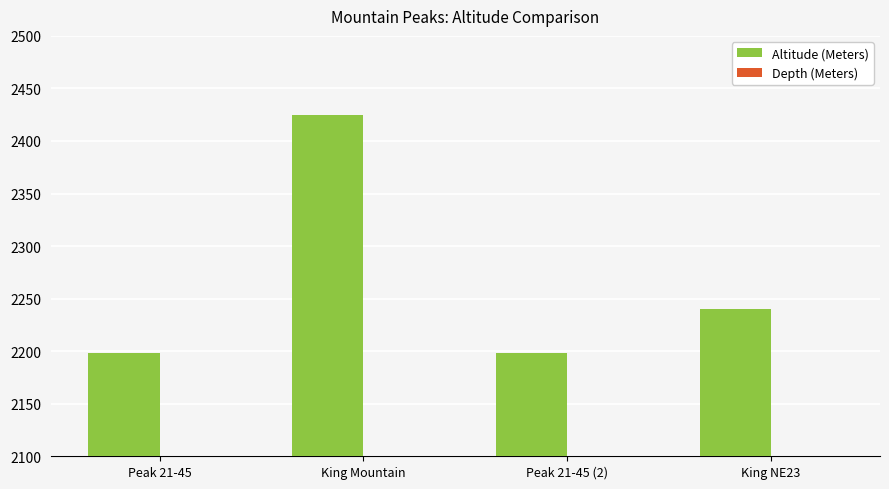

Reading left to right, extract all data points from this chart.

Peak 21-45=2198	King Mountain=2425	Peak 21-45 (2)=2198	King NE23=2240